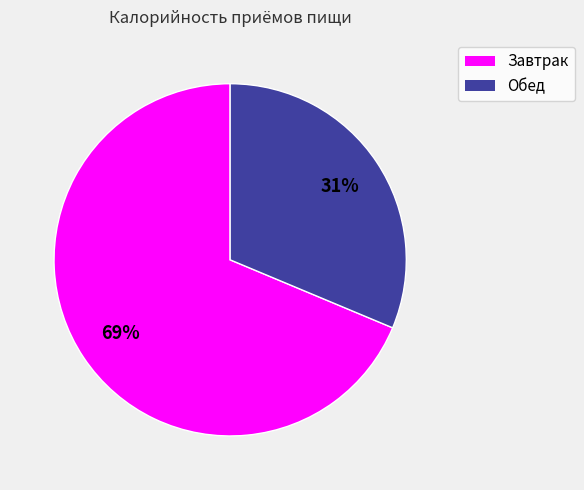

How many segments does this pie chart have?

2